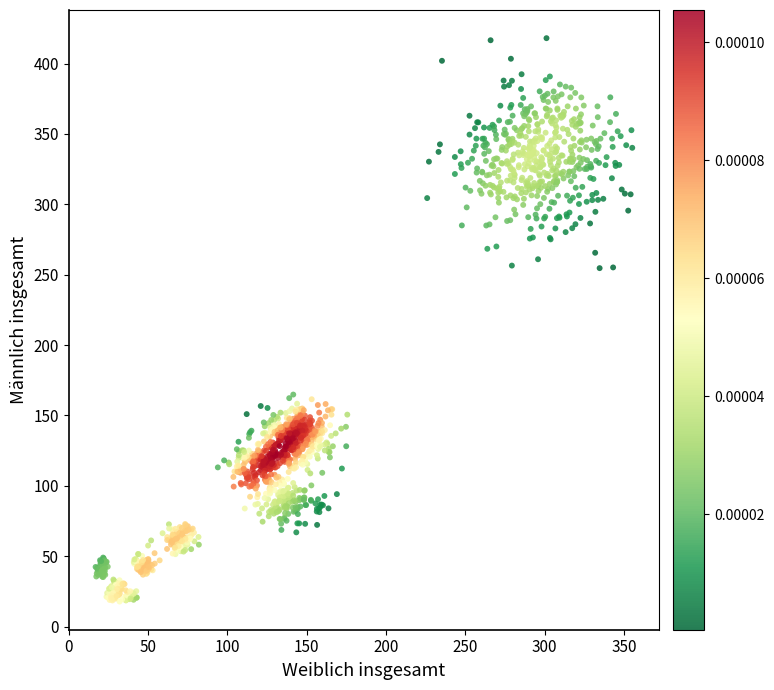

What is the range of X values (max minus min)?

338.3